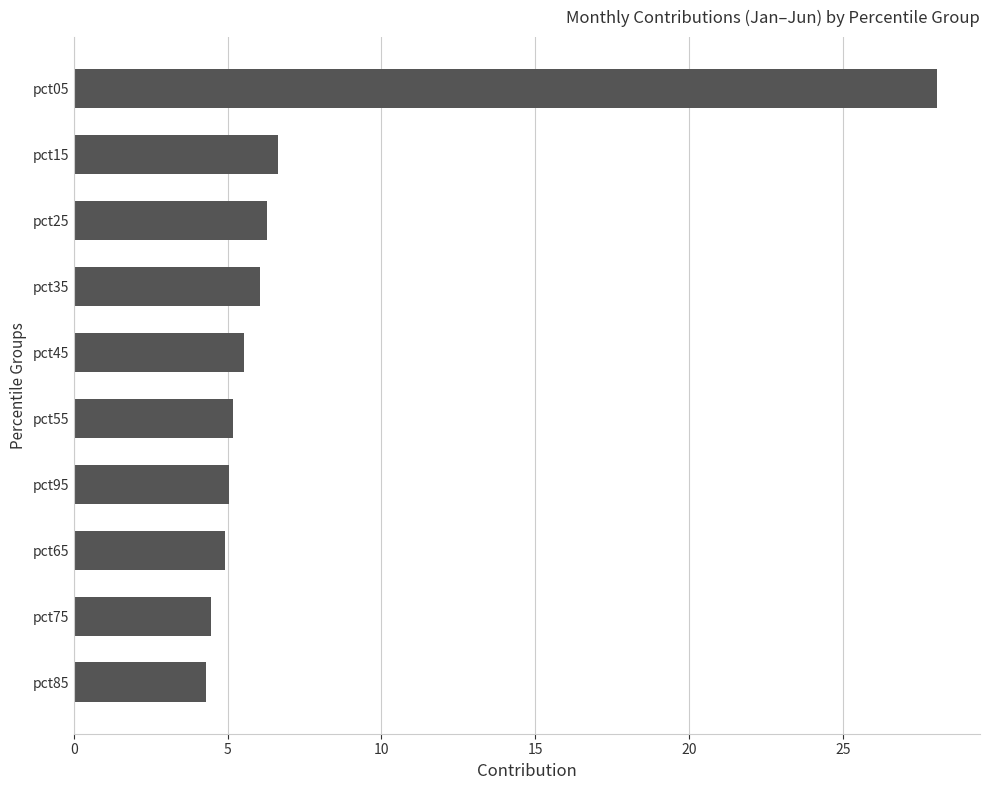

Between pct95 and pct25, which is larger?

pct25